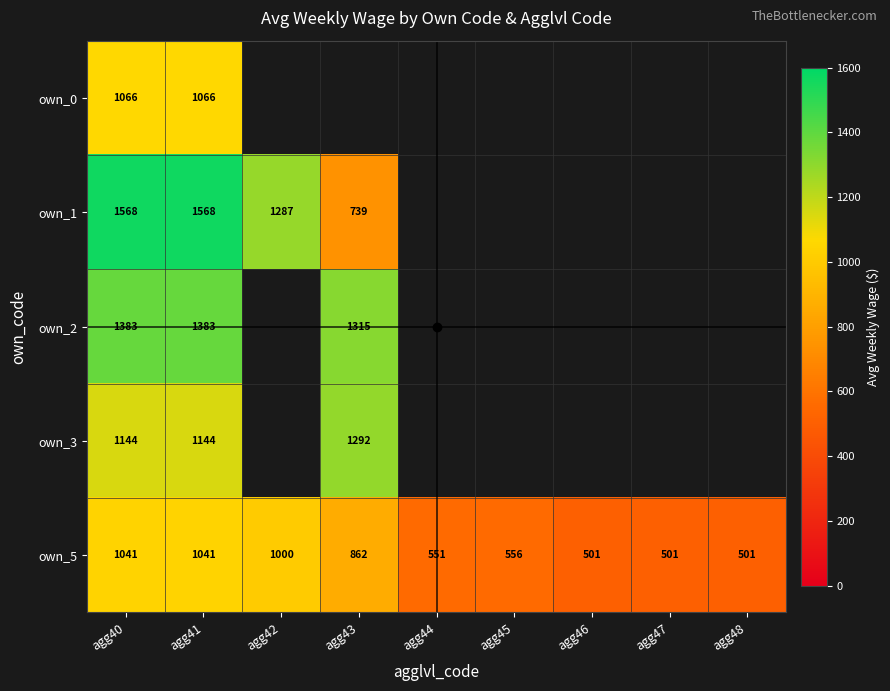

Where is own_1 nearest to the value 1153?

agg42